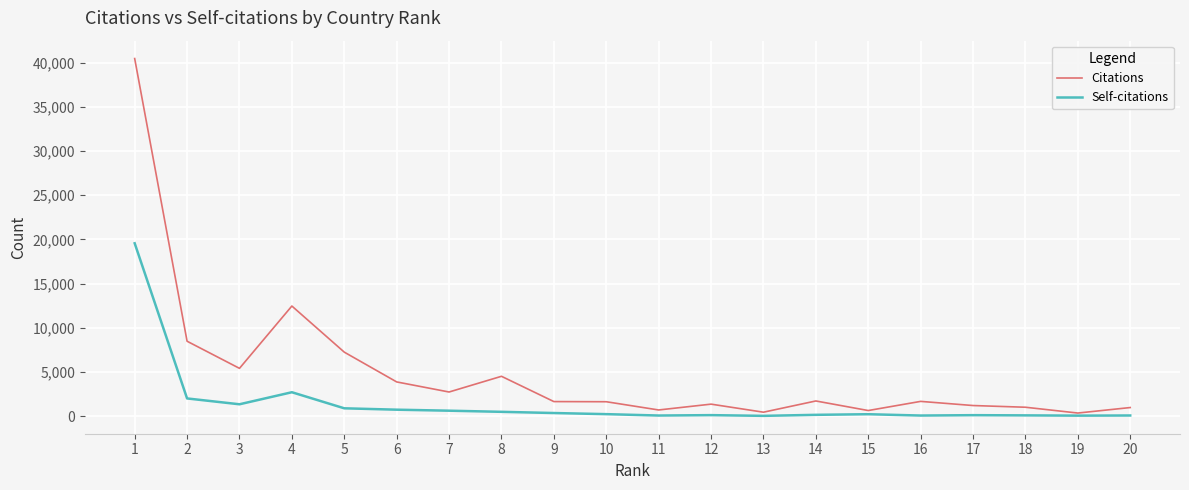

Which label corresponds to the largest value in the chart?

1